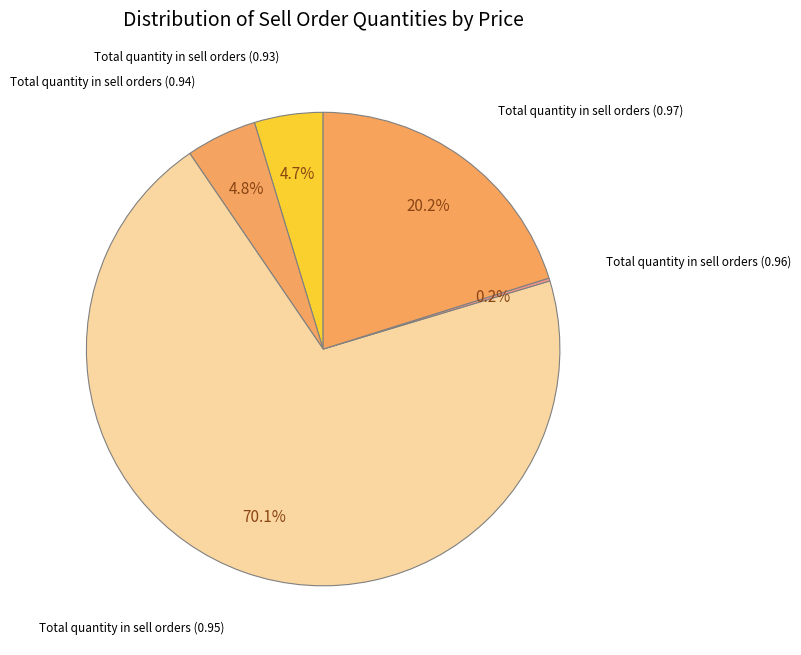

To the nearest percent, what is the difference between the largest and smallest slice percentages?

70%